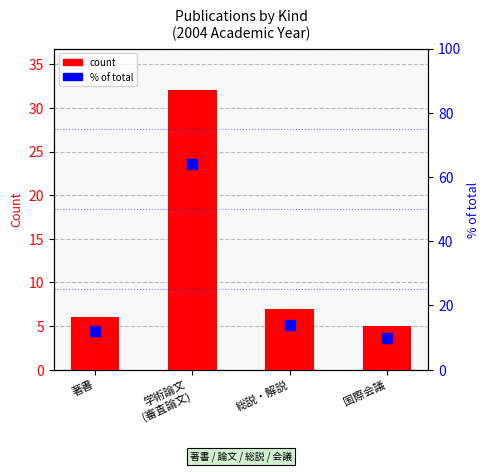

At which category does the chart reach its minimum across all series?

国際会議